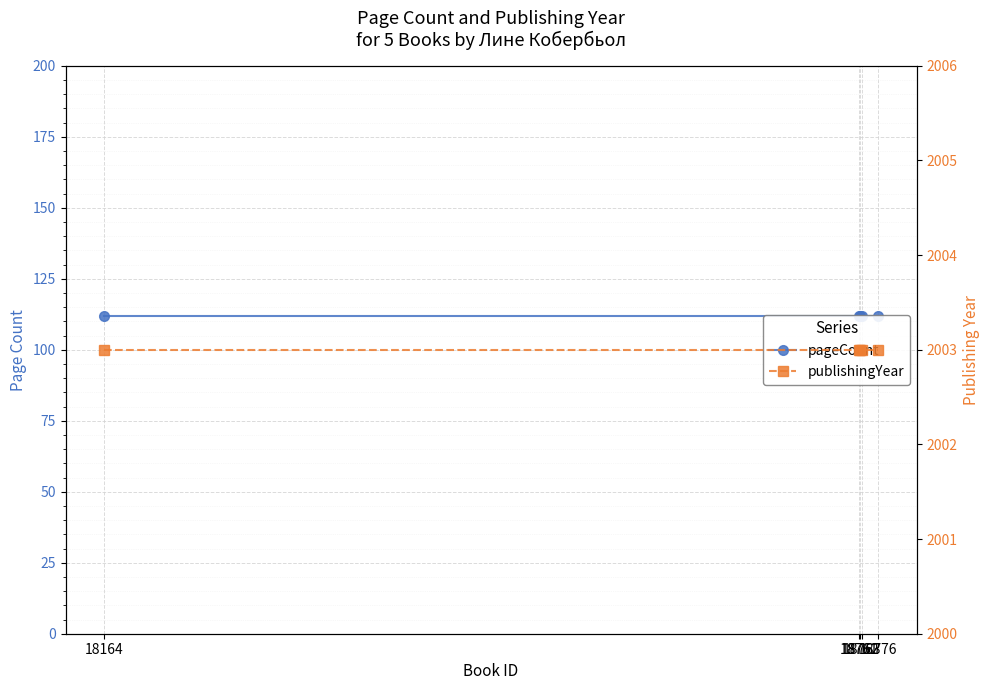

List the series in order of their peak value, highest first.

publishingYear, pageCount